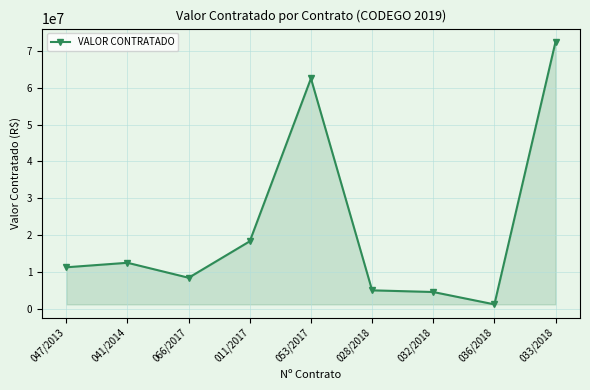

What is the ratio of the value at 033/2018 to the value at 032/2018?

15.9